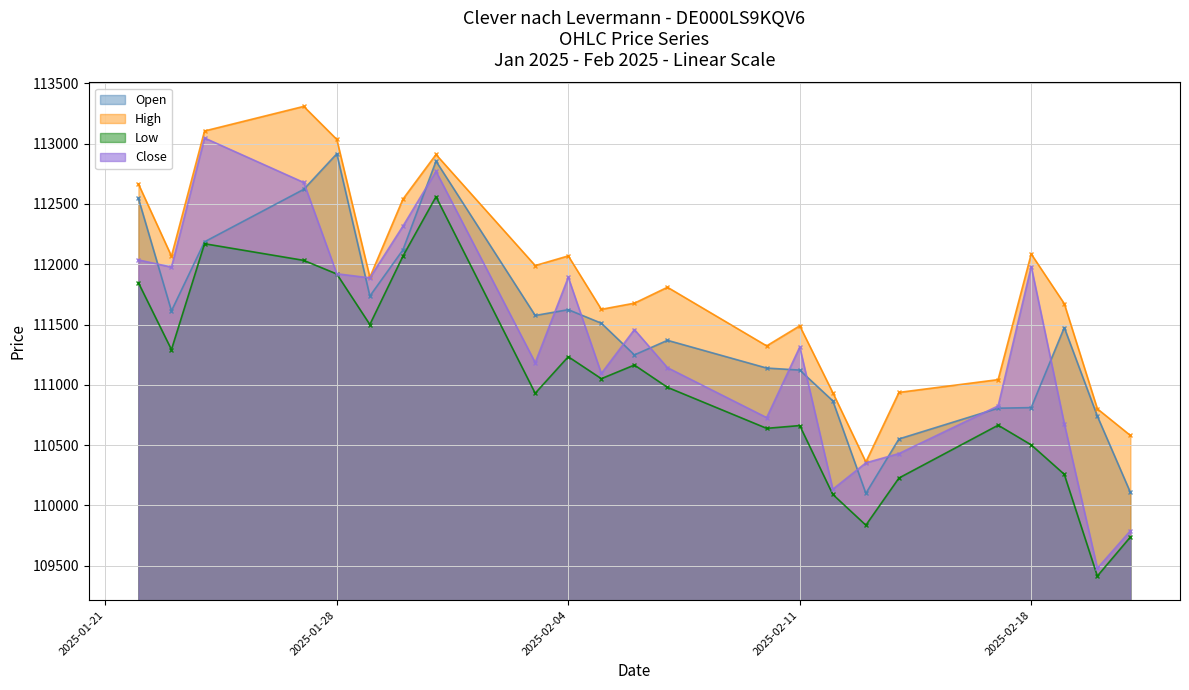

Which category has the lowest value across all series?

20.02.2025